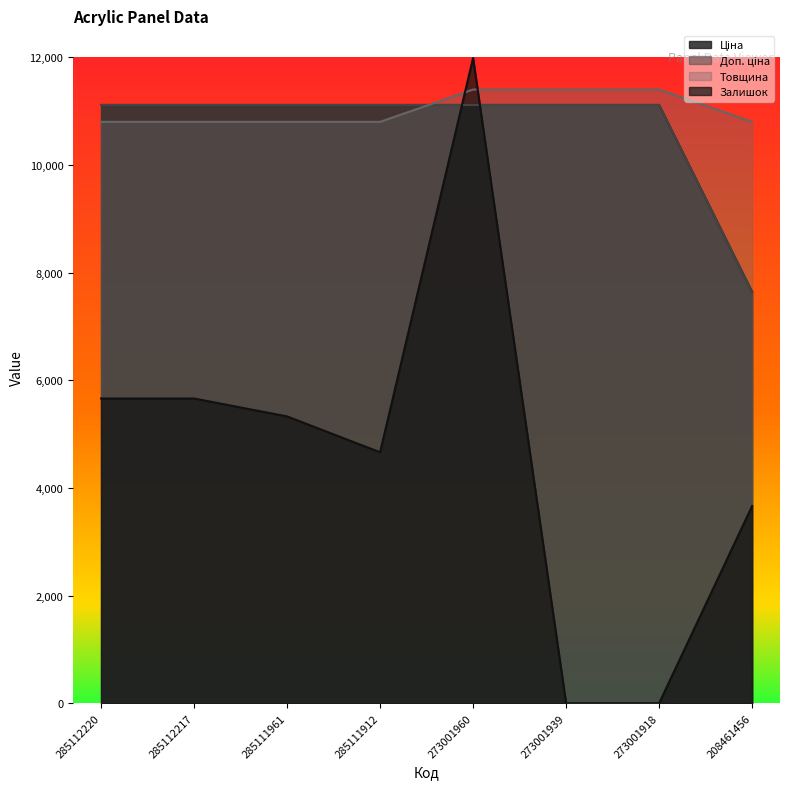

The value of Товщина at 285111912 is 10800.0. True or false?

True